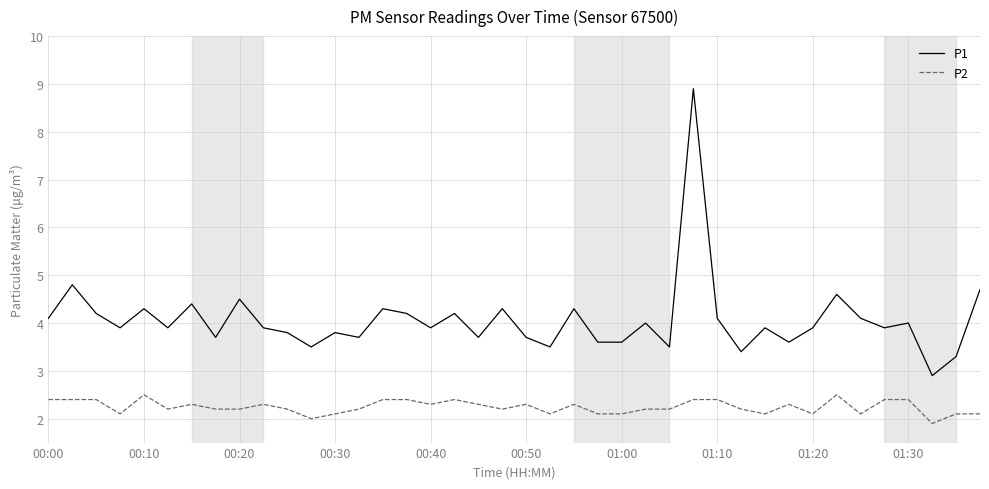

What is the maximum value shown in the chart?

8.9